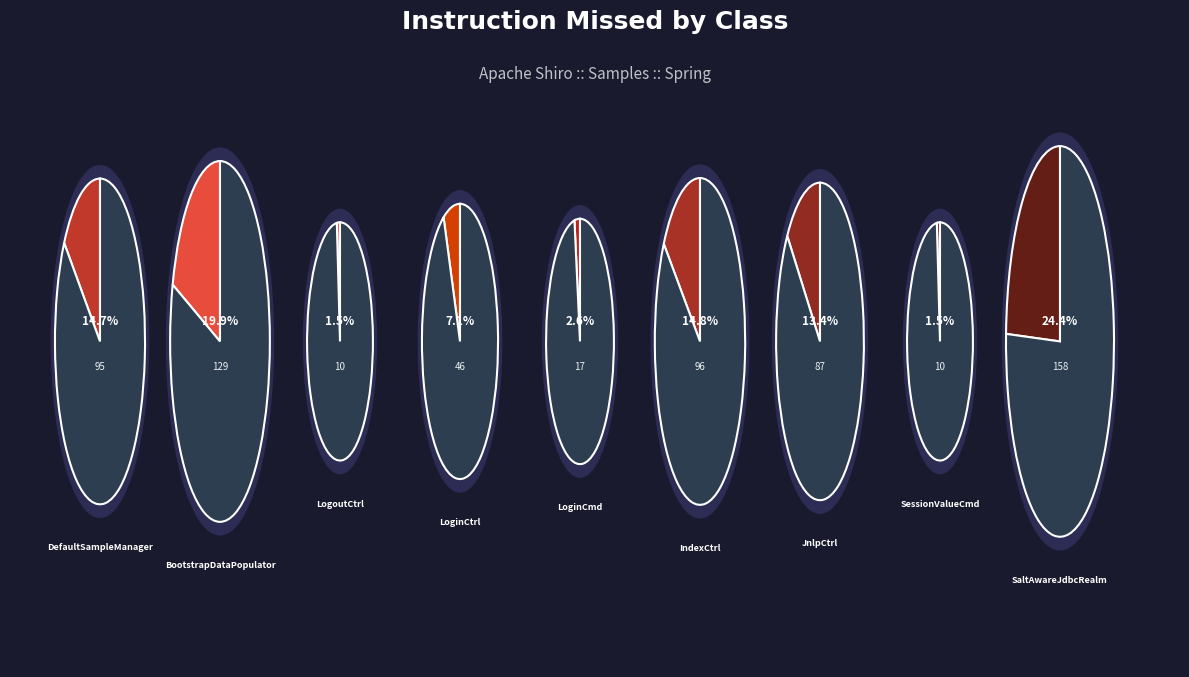

True or false: LoginController accounts for 7% of the total.

True